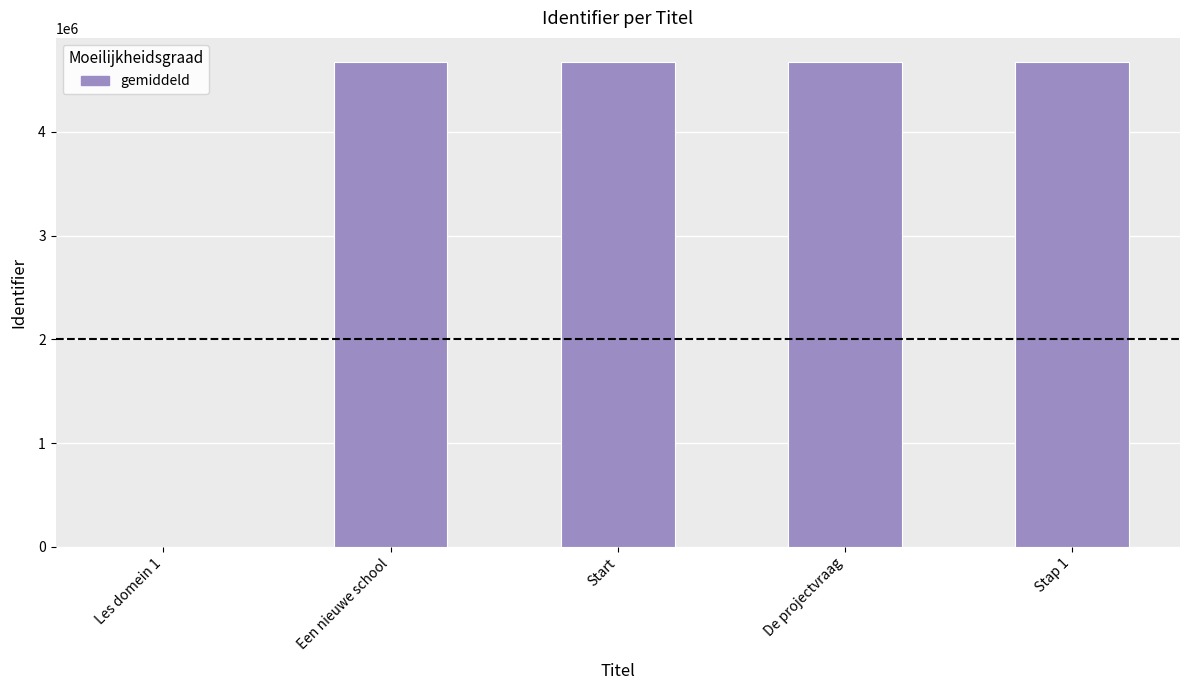

True or false: the data shows 4672700 at Start.

True